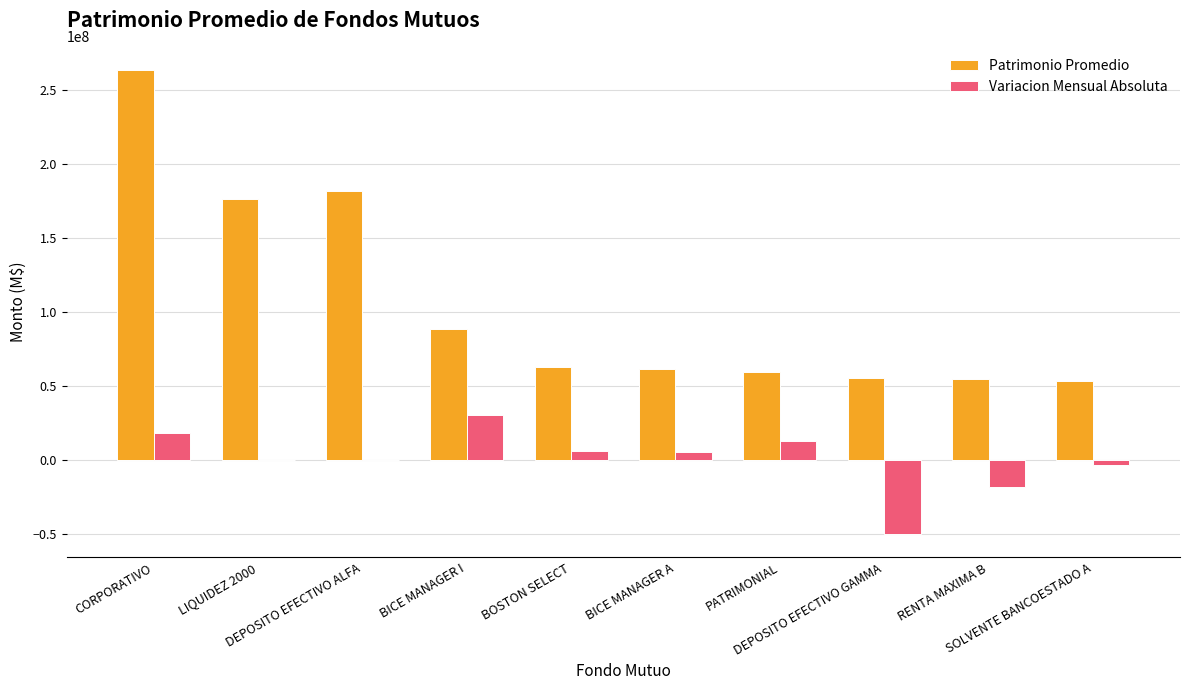

What are all the series names shown in the legend?

Patrimonio Promedio, Variacion Mensual Absoluta